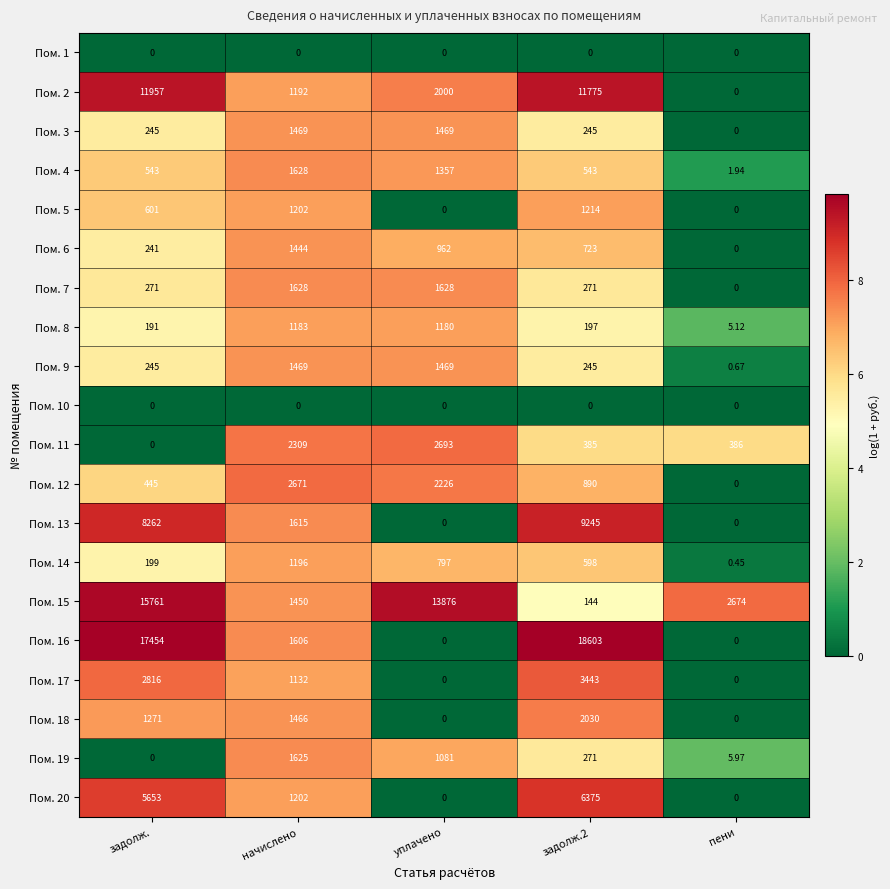

Which series has the largest range (max minus min)?

Пом. 16